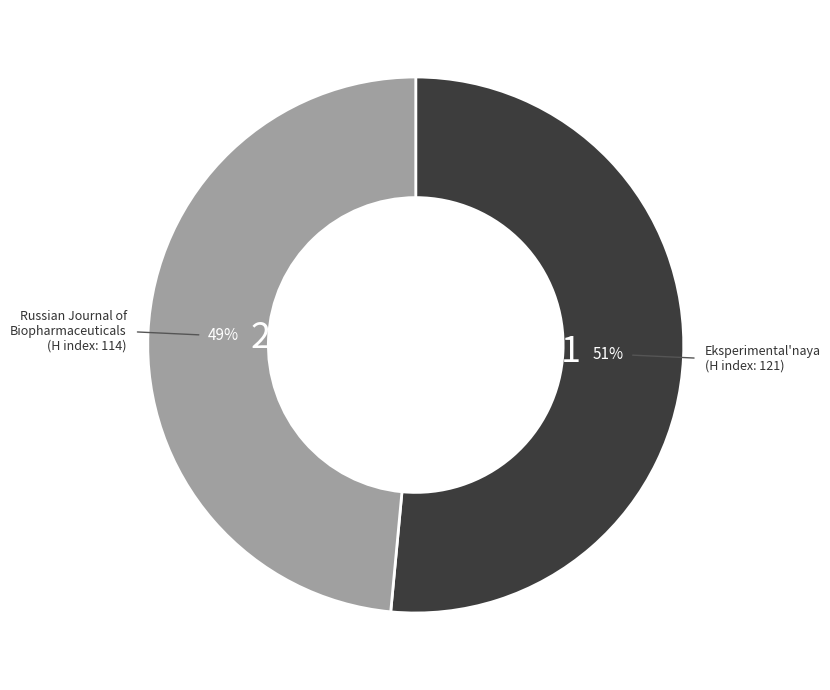

Does any single category account for the majority?

Yes